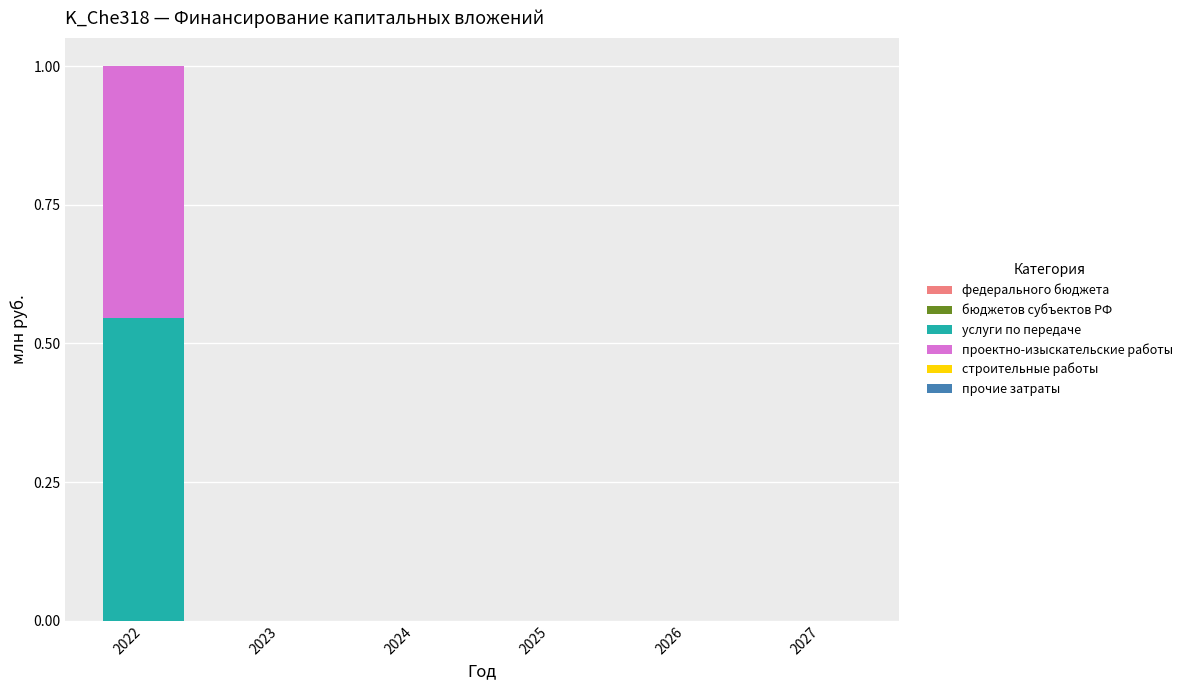

Does the chart contain stacked bars?

Yes